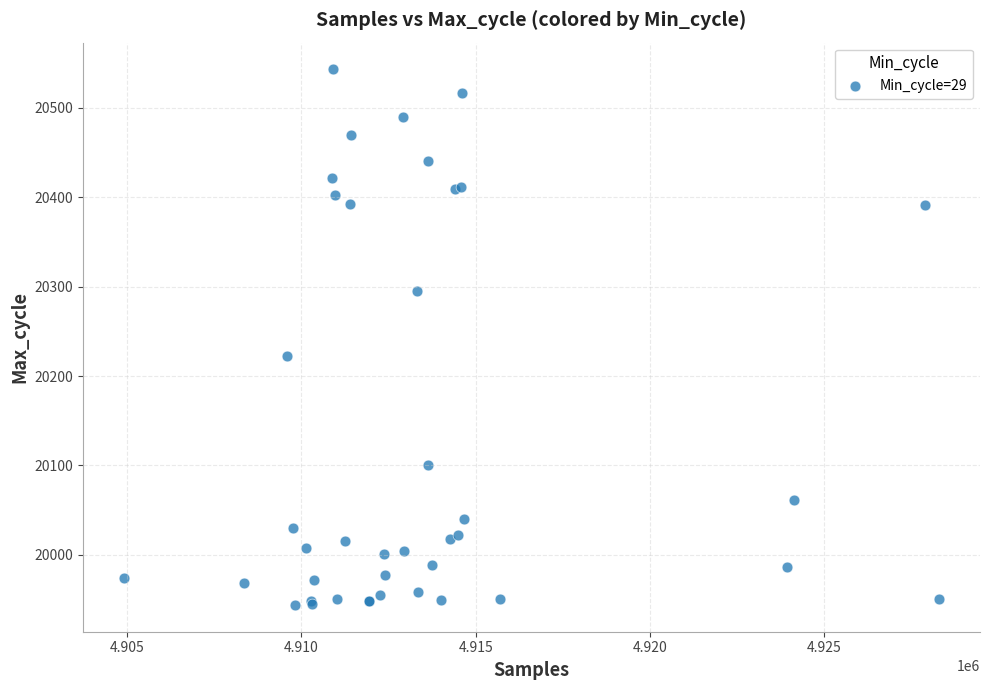

What Y value in the scatter plot is closest to 20243?

20222